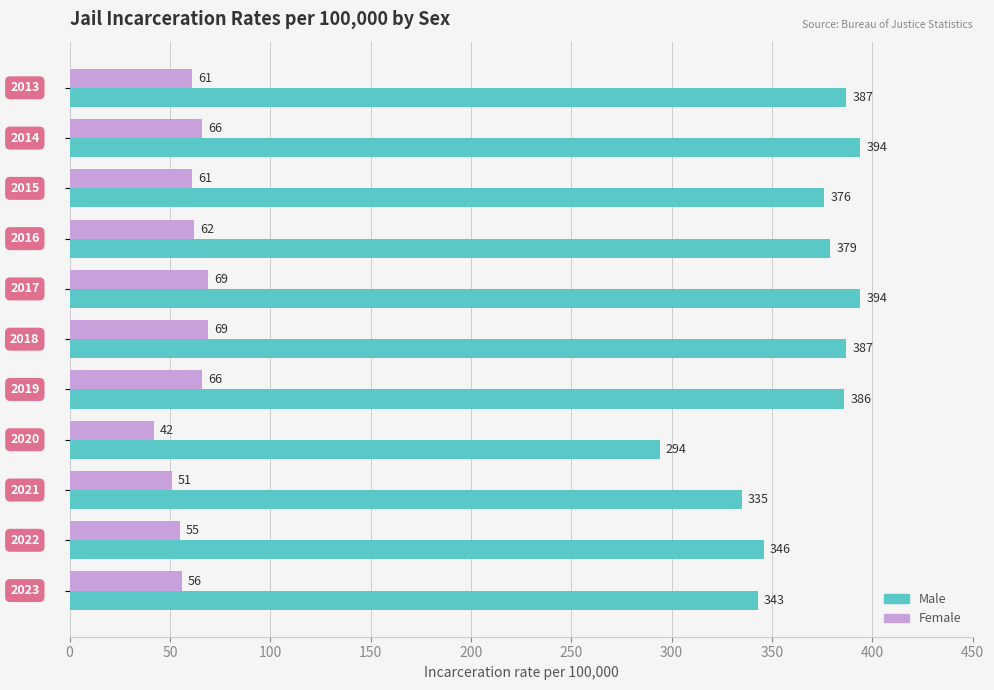

What is the sum of all Female values?

658